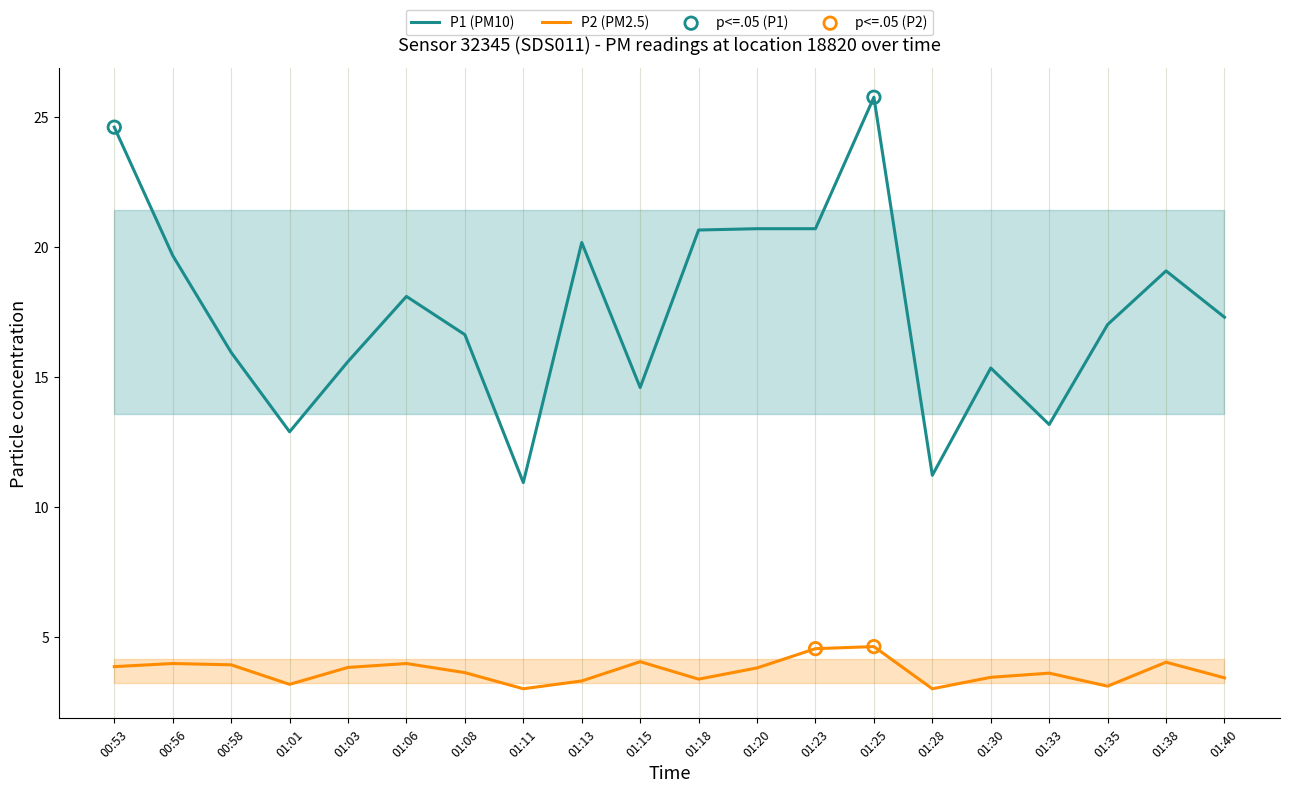

Which series reaches the maximum Y coordinate?

P1